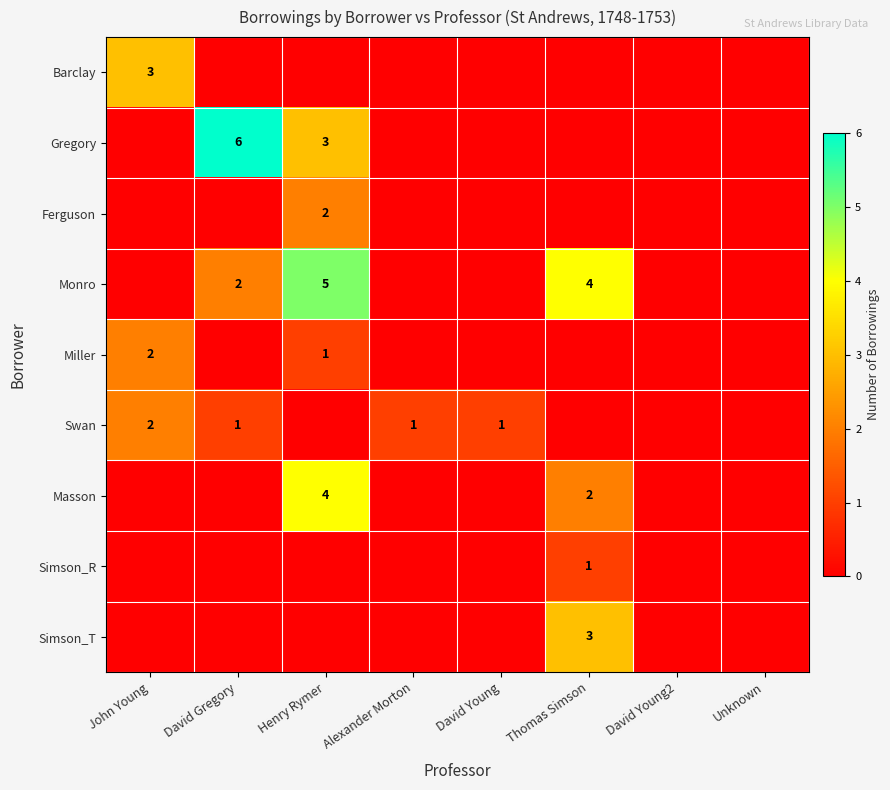

Is it true that Miller equals 3 at John Young?

False